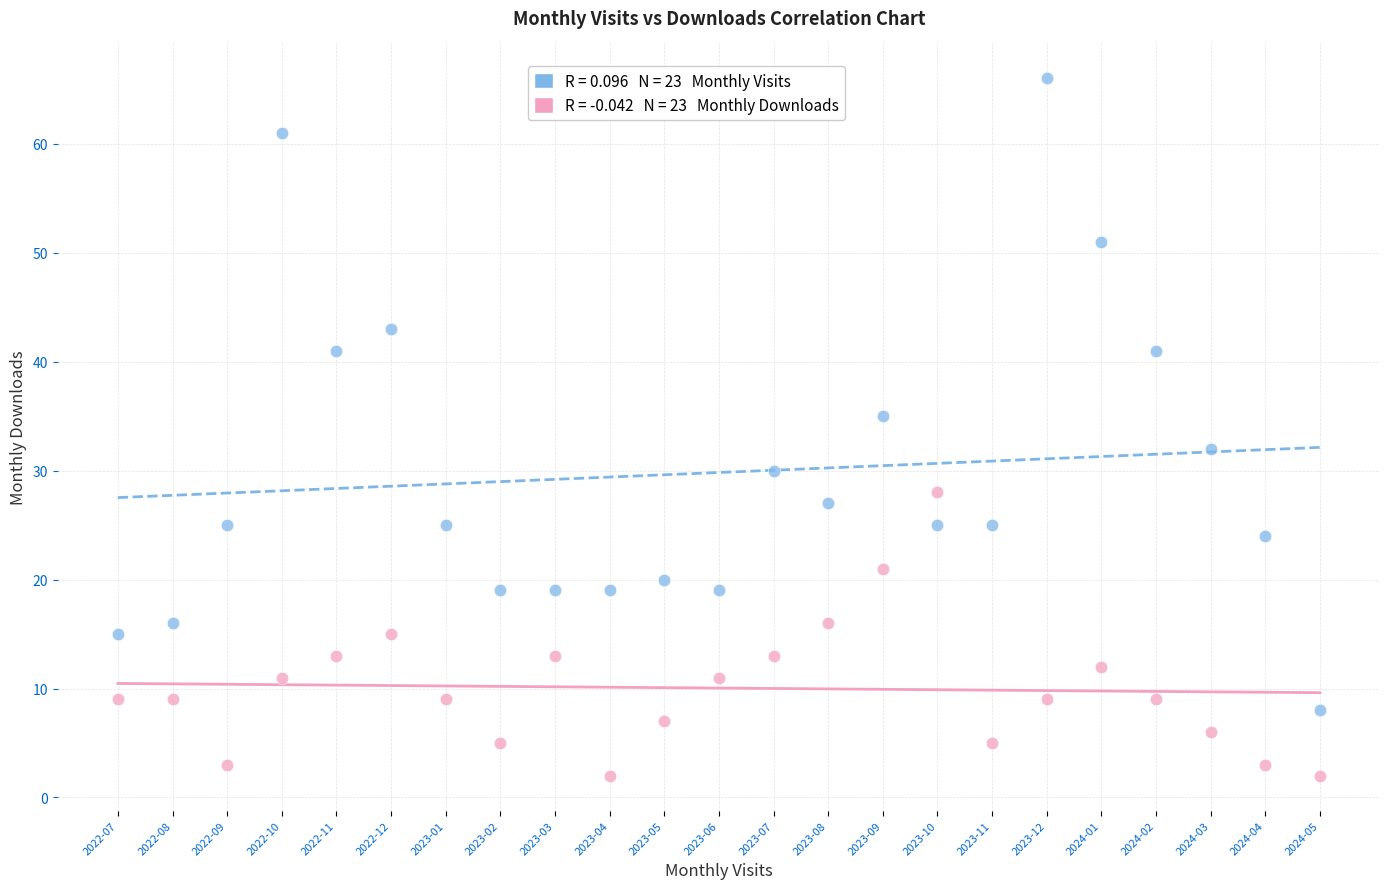

Across all series, what Y value is closest to 34?

35